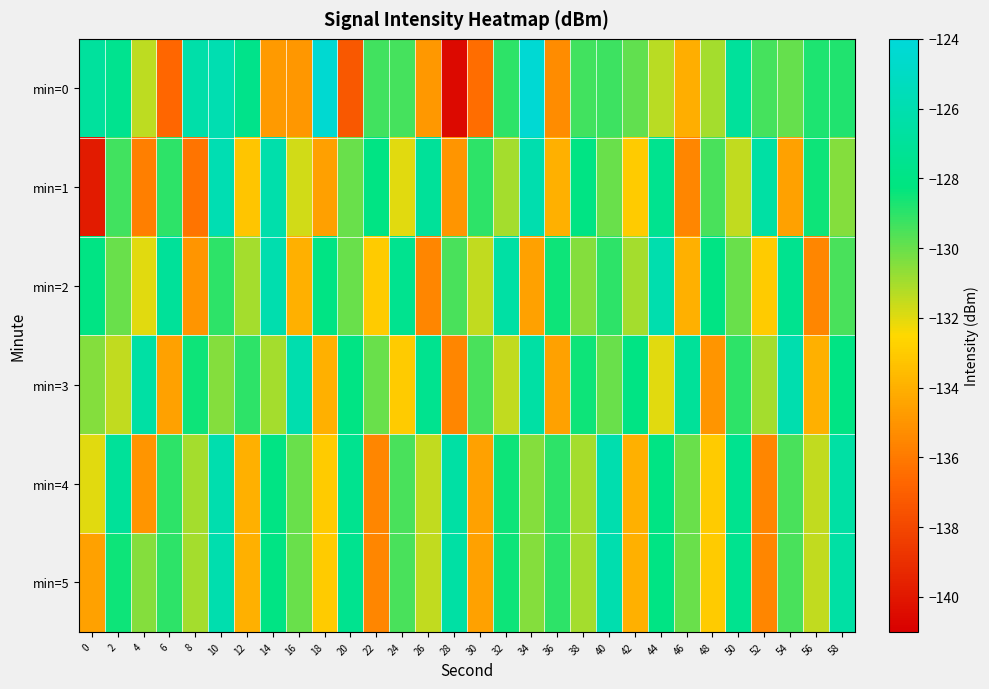

Rank the series by their maximum value, from highest to lowest.

min=0, min=1, min=2, min=3, min=4, min=5